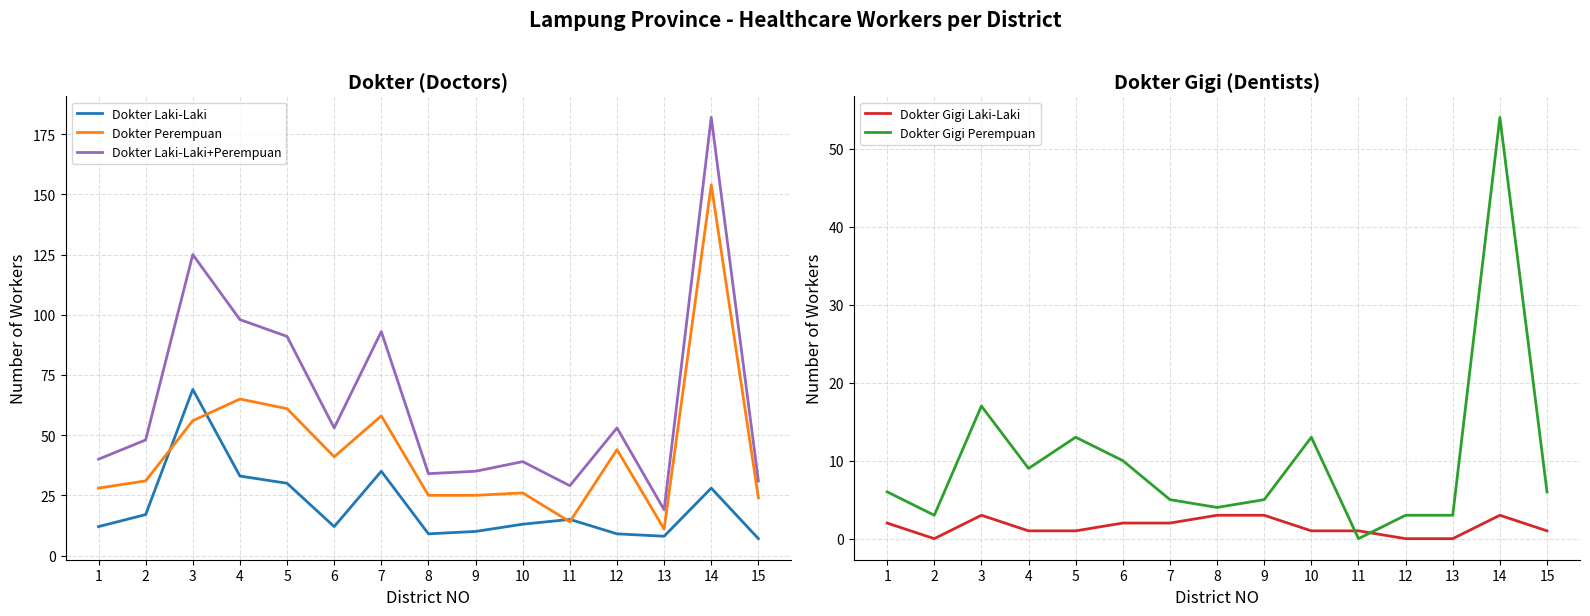

Rank the series by their maximum value, from lowest to highest.

Dokter Gigi Laki-Laki, Dokter Gigi Perempuan, Dokter Laki-Laki, Dokter Perempuan, Dokter Laki-Laki+Perempuan